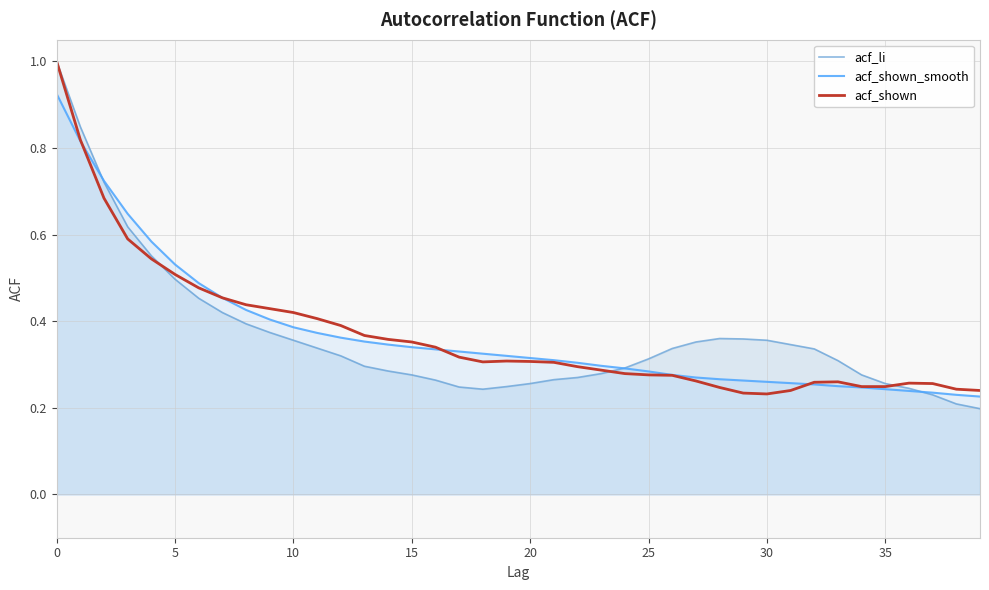

What is the sum of all acf_li values?

14.6